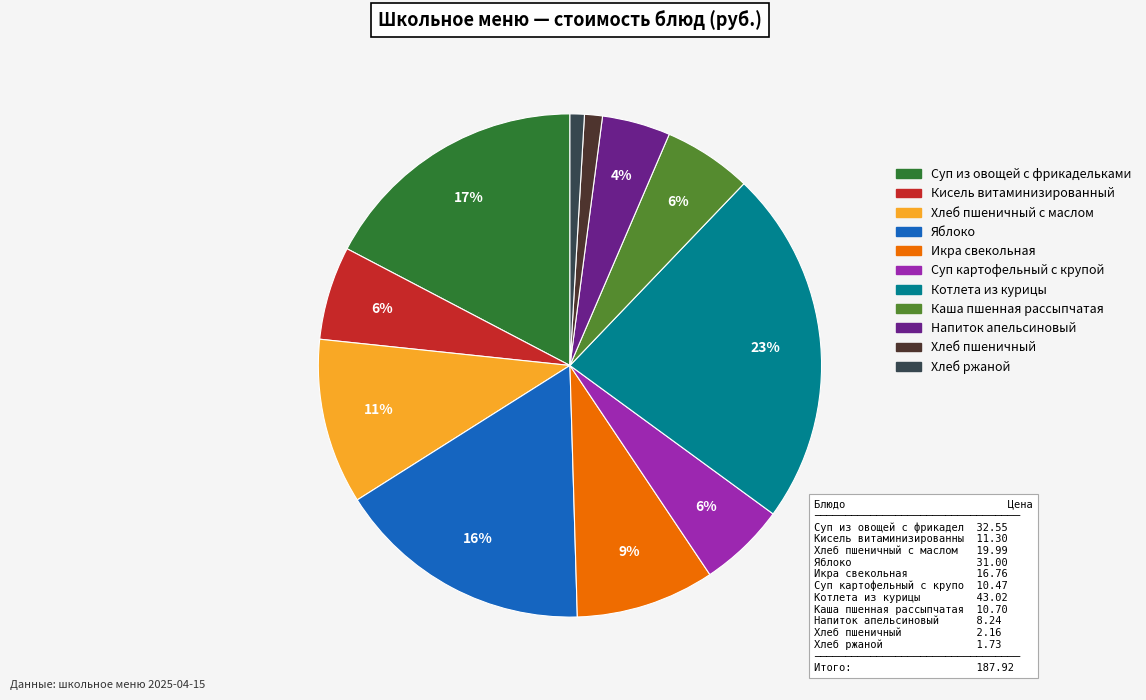

How many slices are in this pie chart?

11